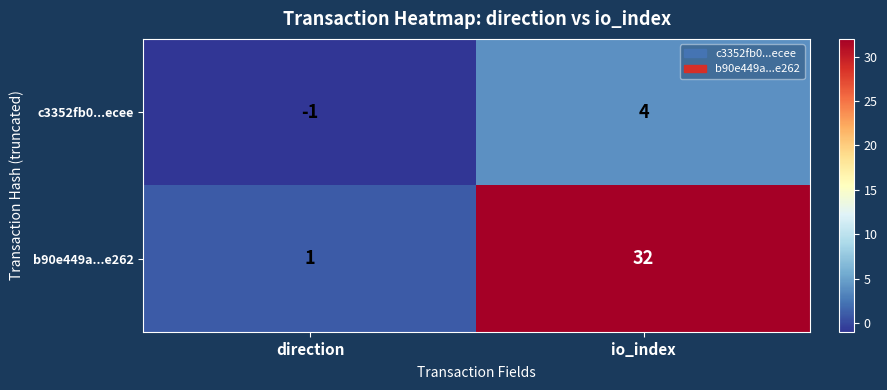

At which category does the chart reach its minimum across all series?

direction